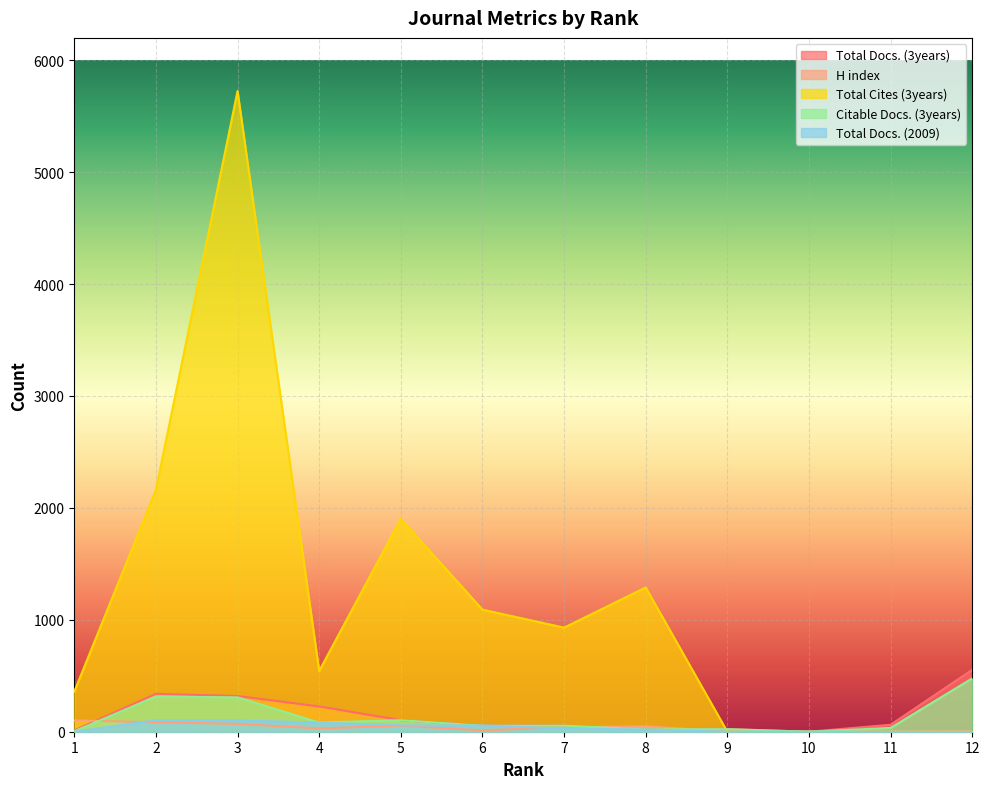

How many lines are shown in the chart?

5